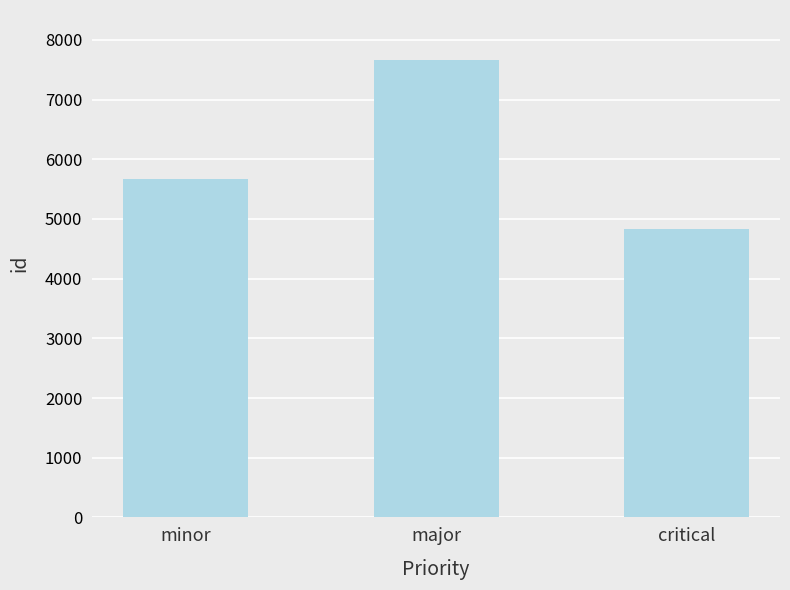

Which has a higher value, critical or minor?

minor